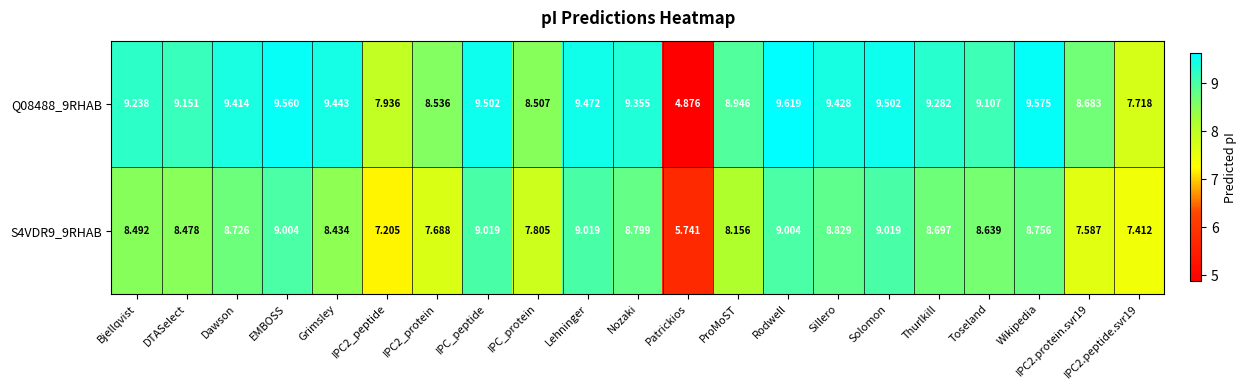

At which label does S4VDR9_9RHAB reach its minimum?

Patrickios